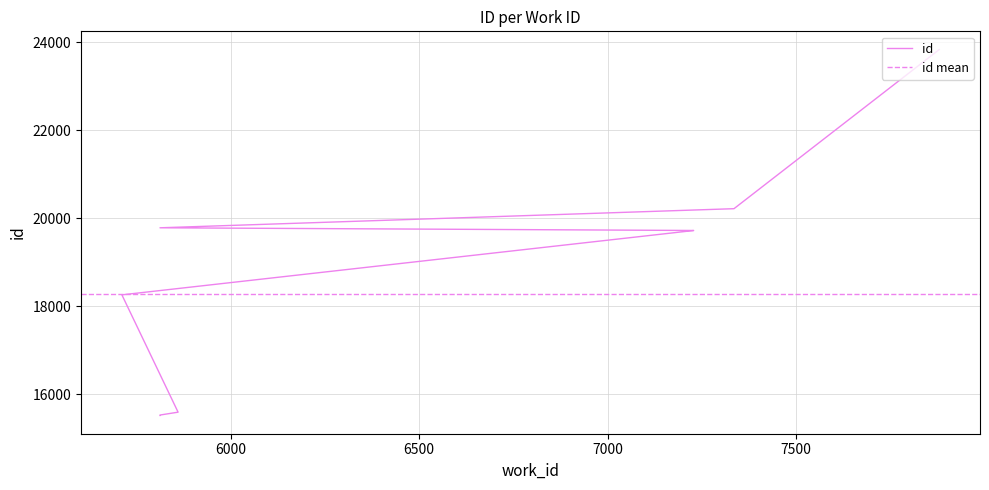

At which label is the value closest to 19675?

7228